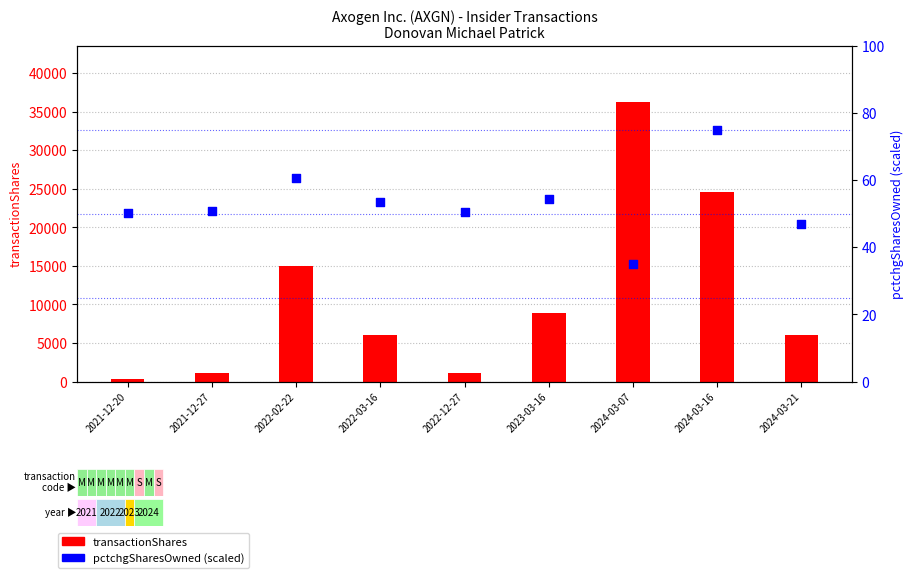

What are all the series names shown in the legend?

transactionShares, pctchgSharesOwned